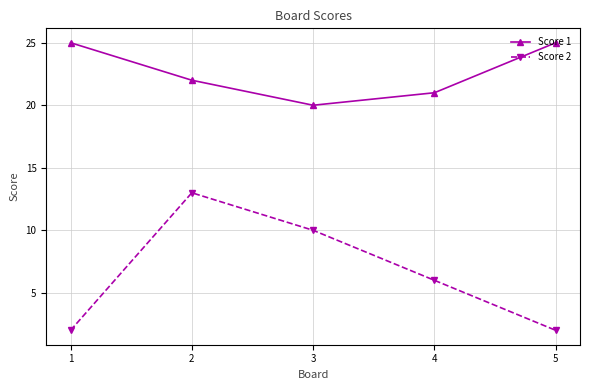

Is it true that Score 1 equals 35 at 3?

False